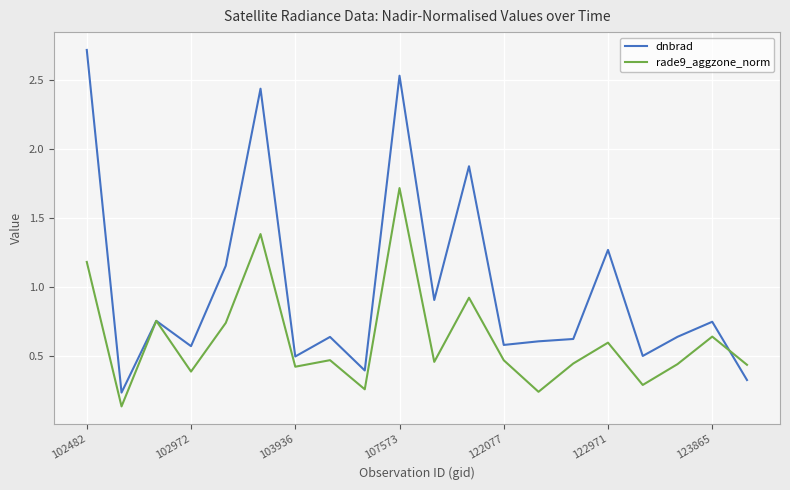

Rank the series by their maximum value, from highest to lowest.

dnbrad, rade9_aggzone_norm